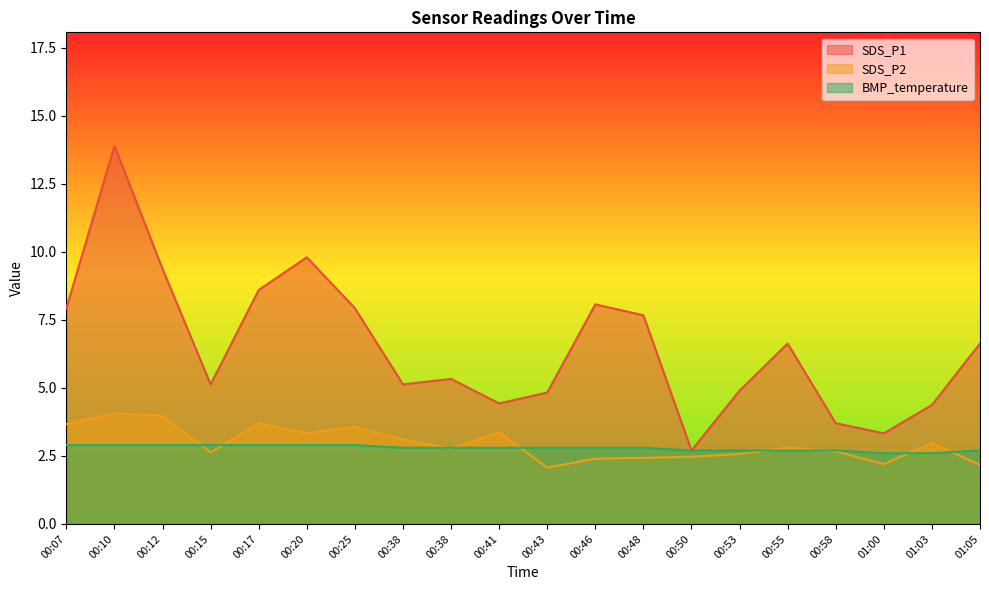

How many lines are shown in the chart?

3